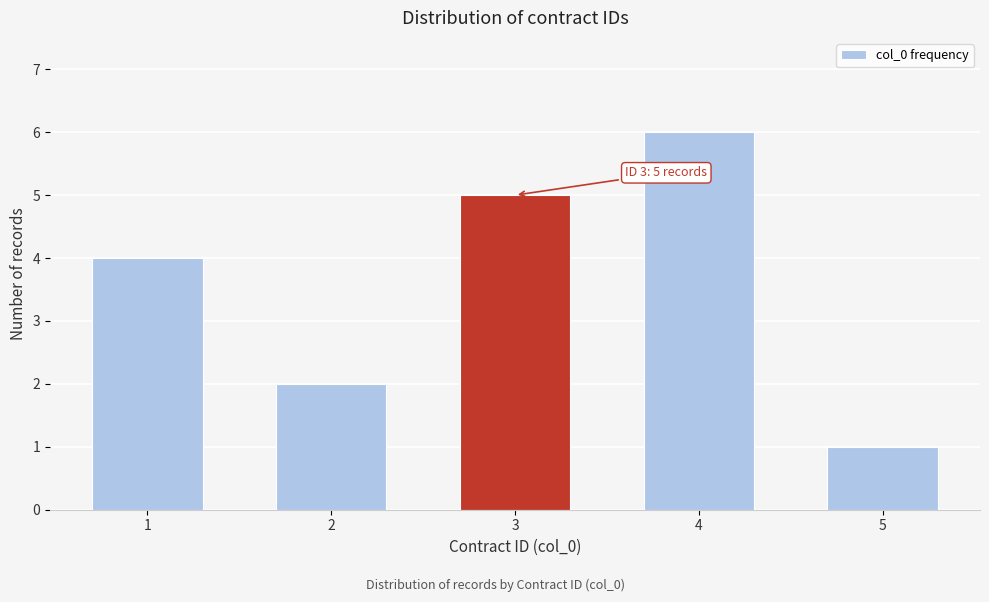

Reading left to right, what are all the values shown in this chart?

4	2	5	6	1